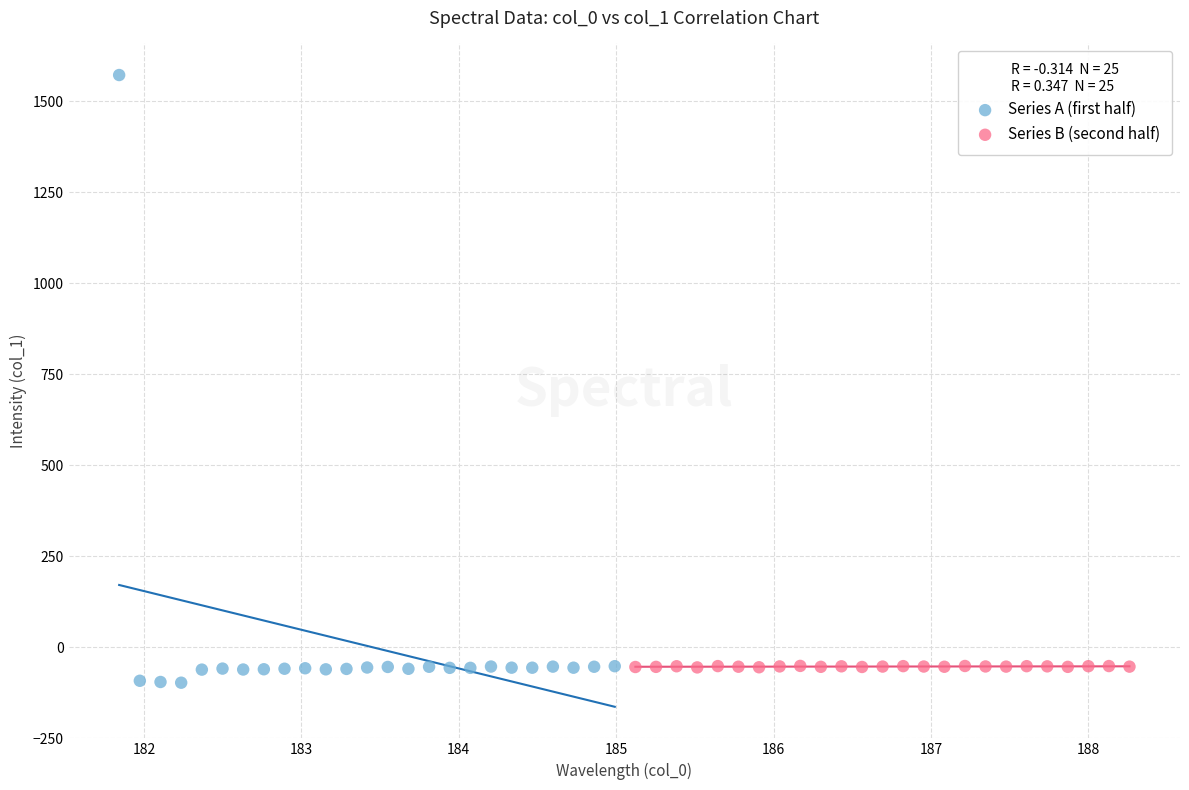

Which series has the largest Y range (max minus min)?

Series A (first half)